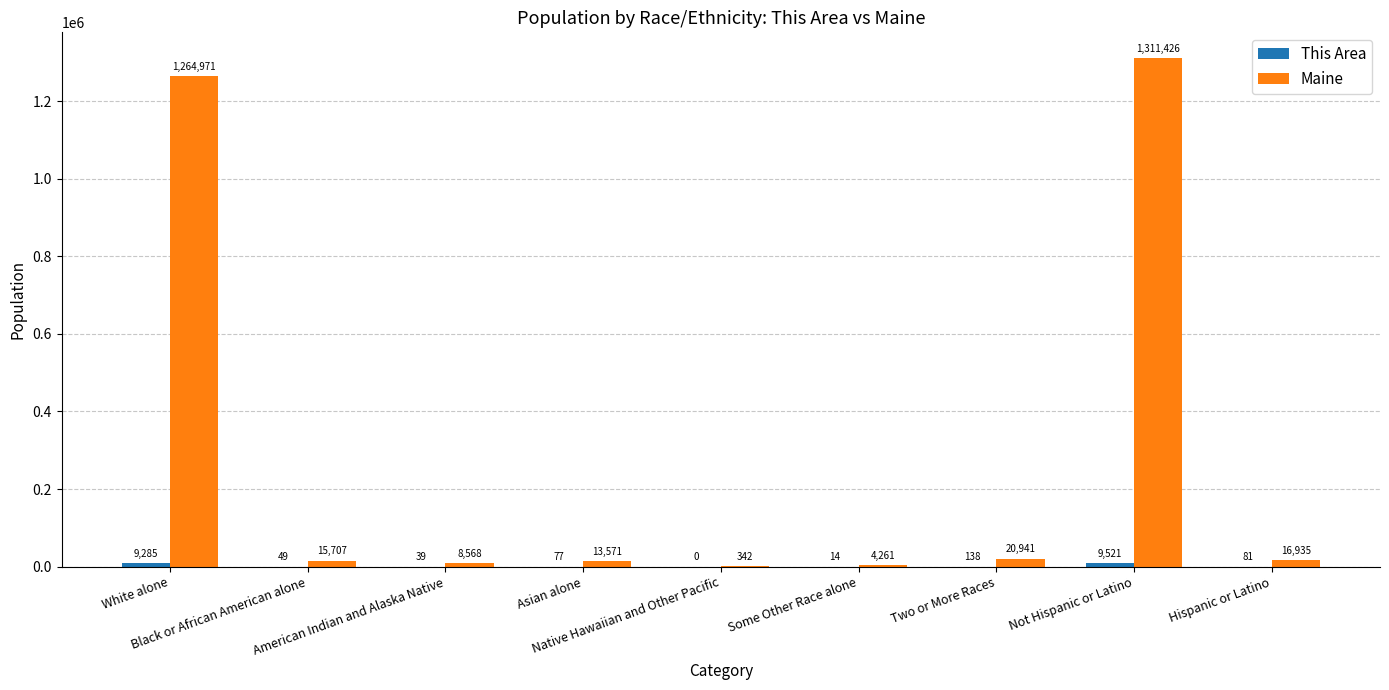

What is the maximum value for Maine?

1311426